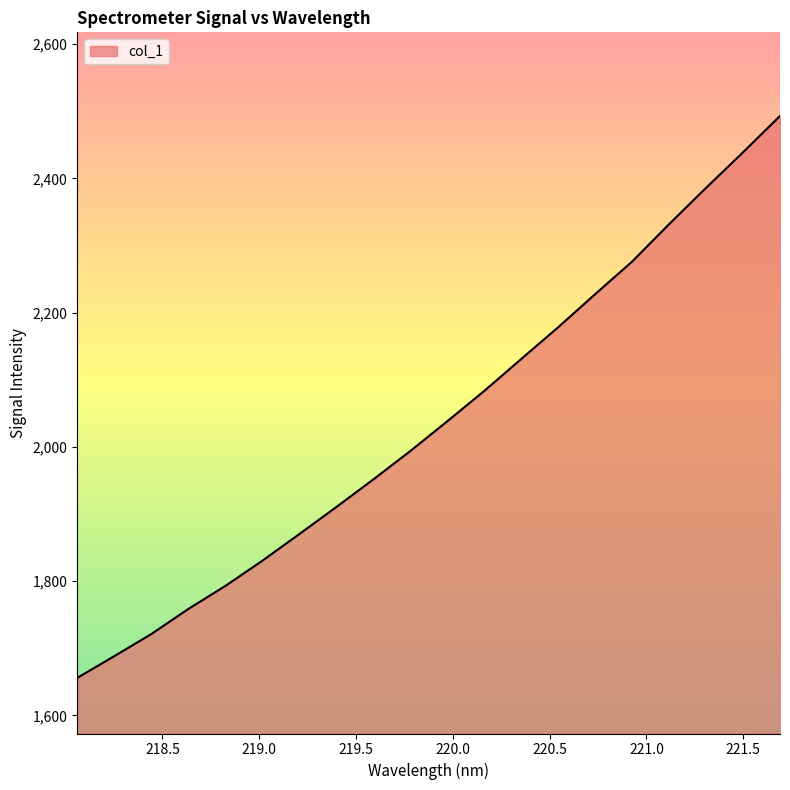

What is the minimum value shown in the chart?

1655.7